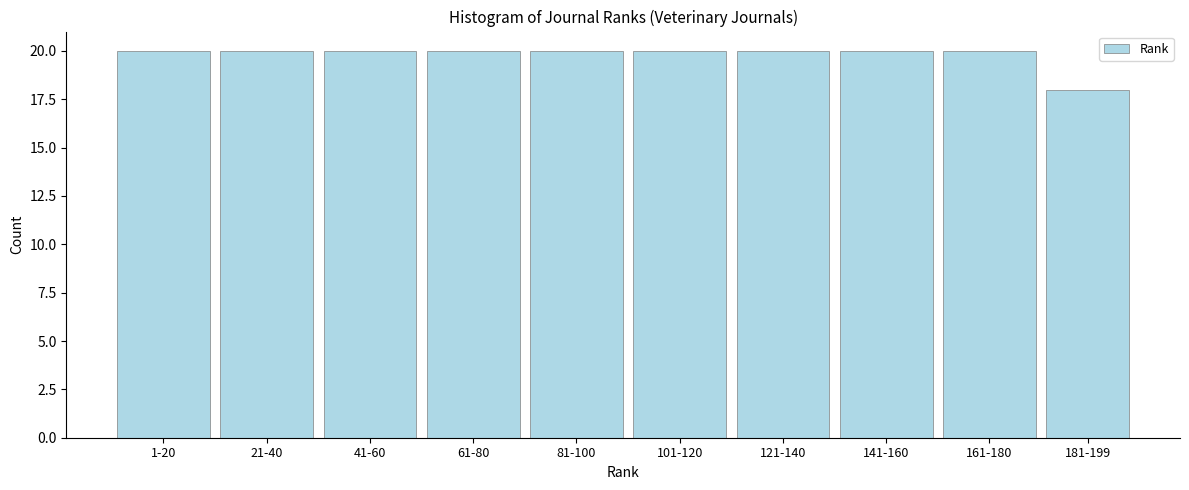

Reading left to right, transcribe all the data shown in this chart.

1-20=20	21-40=20	41-60=20	61-80=20	81-100=20	101-120=20	121-140=20	141-160=20	161-180=20	181-199=18